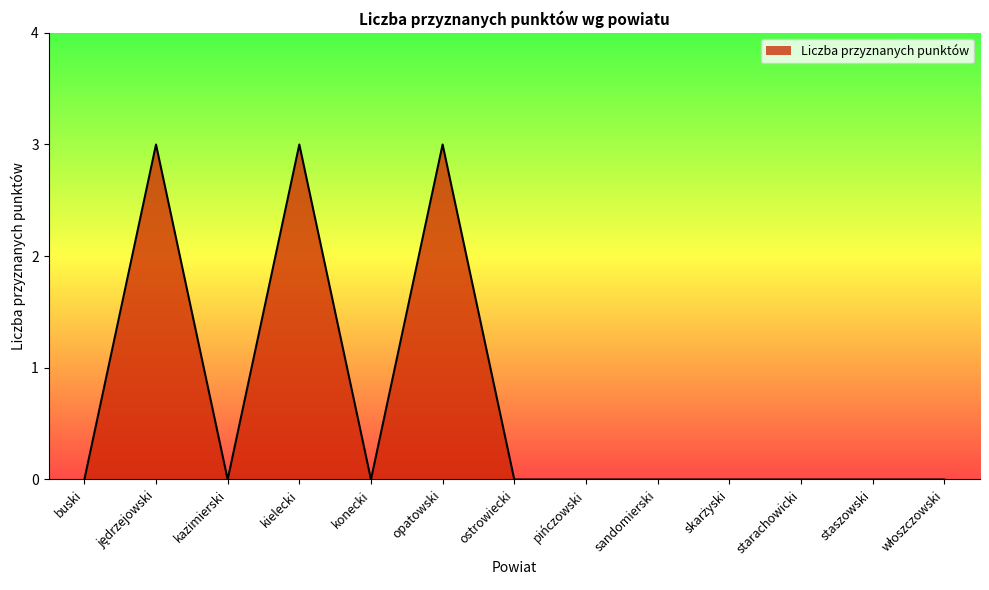

What position from the left is pińczowski?

8